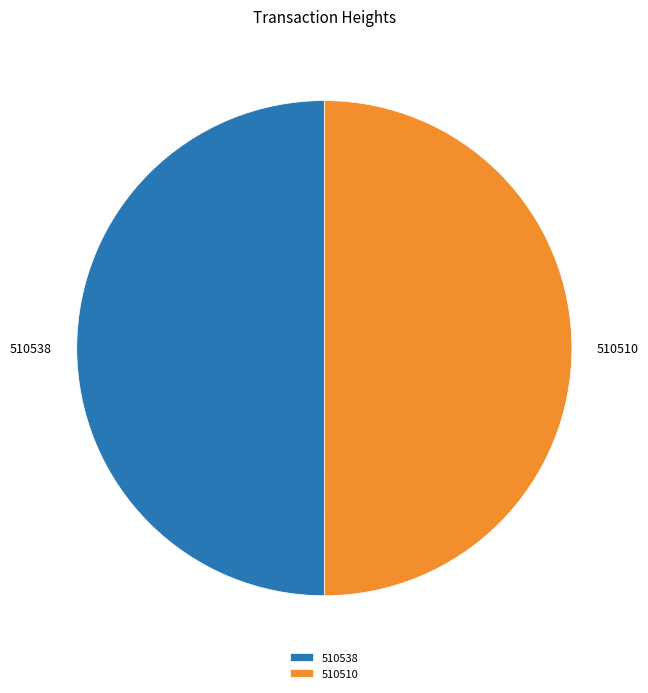

True or false: 510538 accounts for 50% of the total.

True